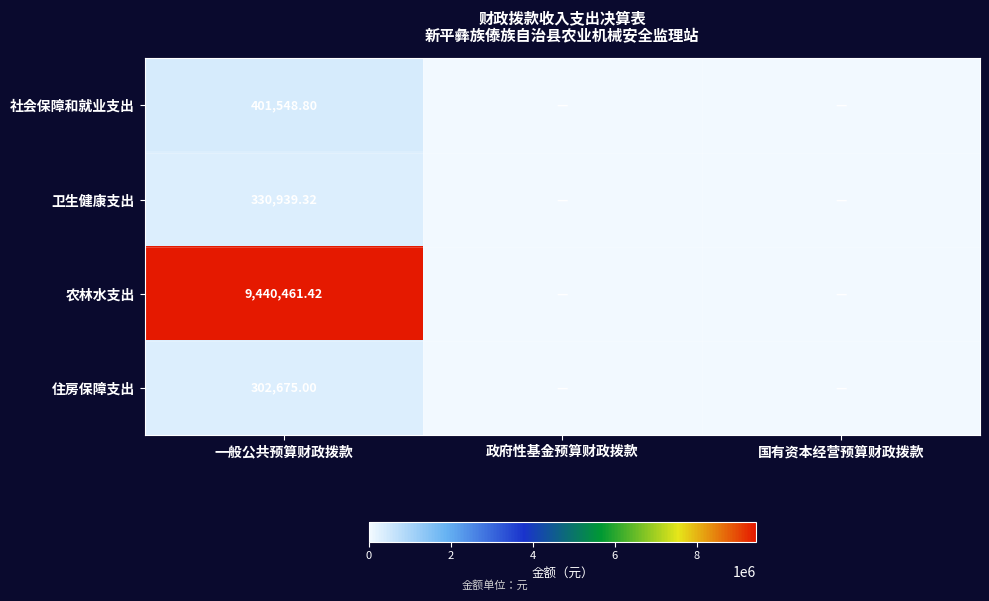

Rank the series at 一般公共预算财政拨款 from lowest to highest value.

住房保障支出, 卫生健康支出, 社会保障和就业支出, 农林水支出